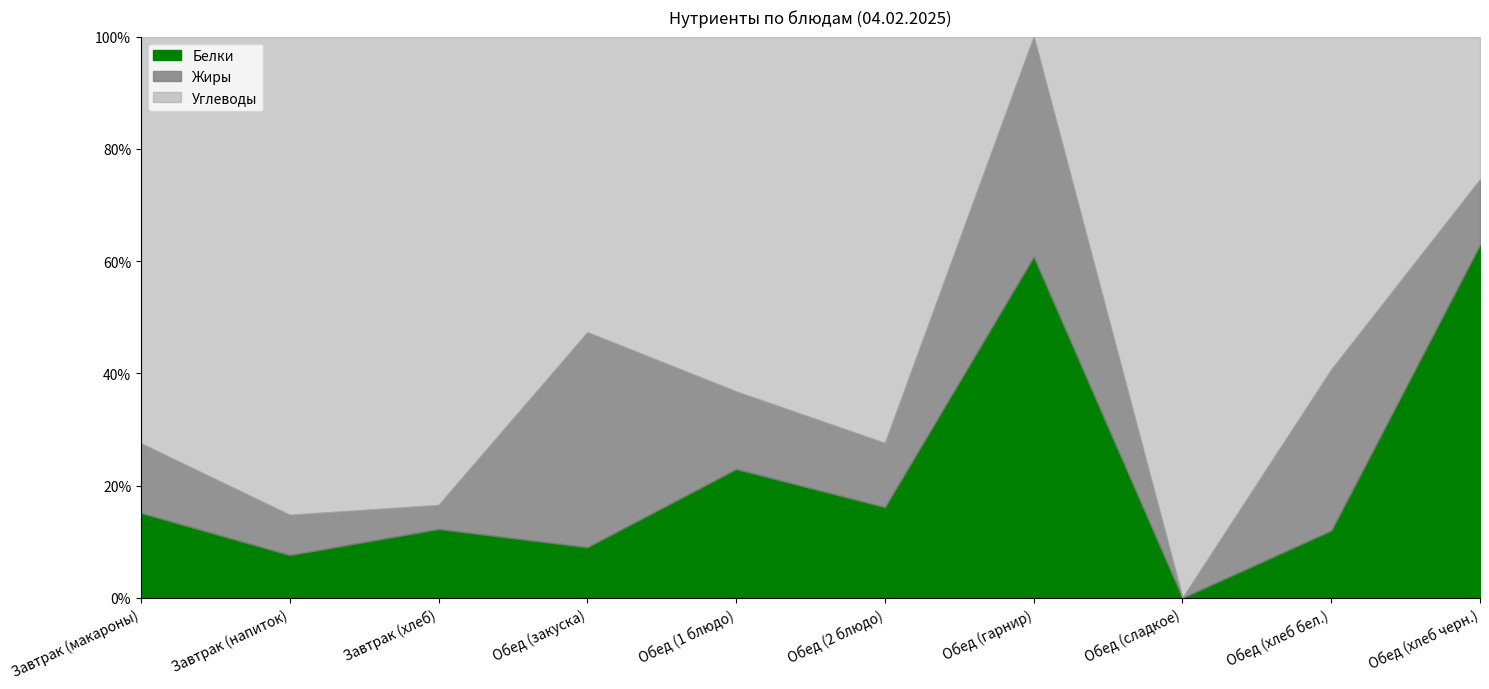

At which label does Белки first exceed 3?

Завтрак (макароны)